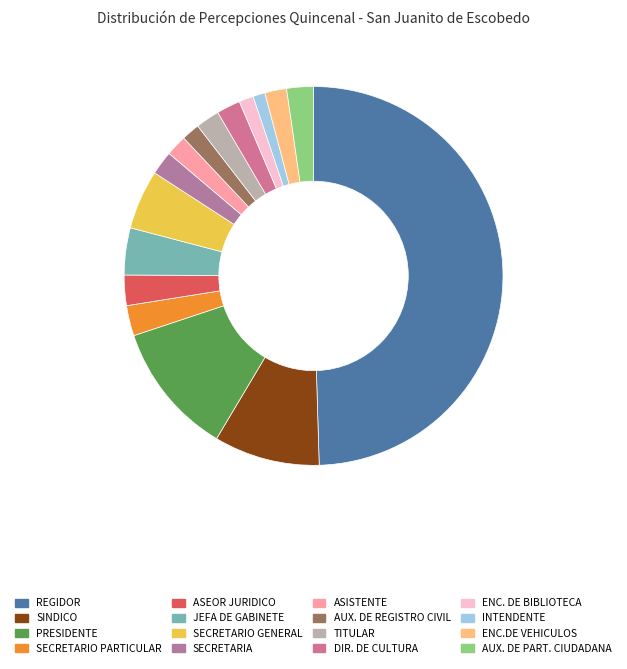

Do PRESIDENTE and ENC. DE BIBLIOTECA together represent more than half of the pie?

No